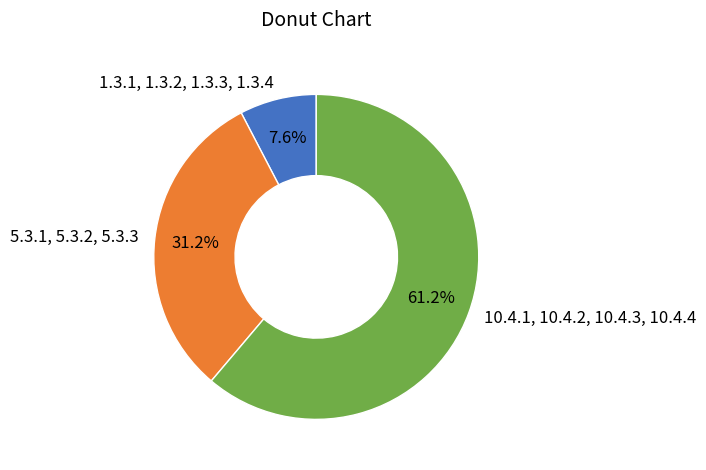

How many segments does this pie chart have?

3